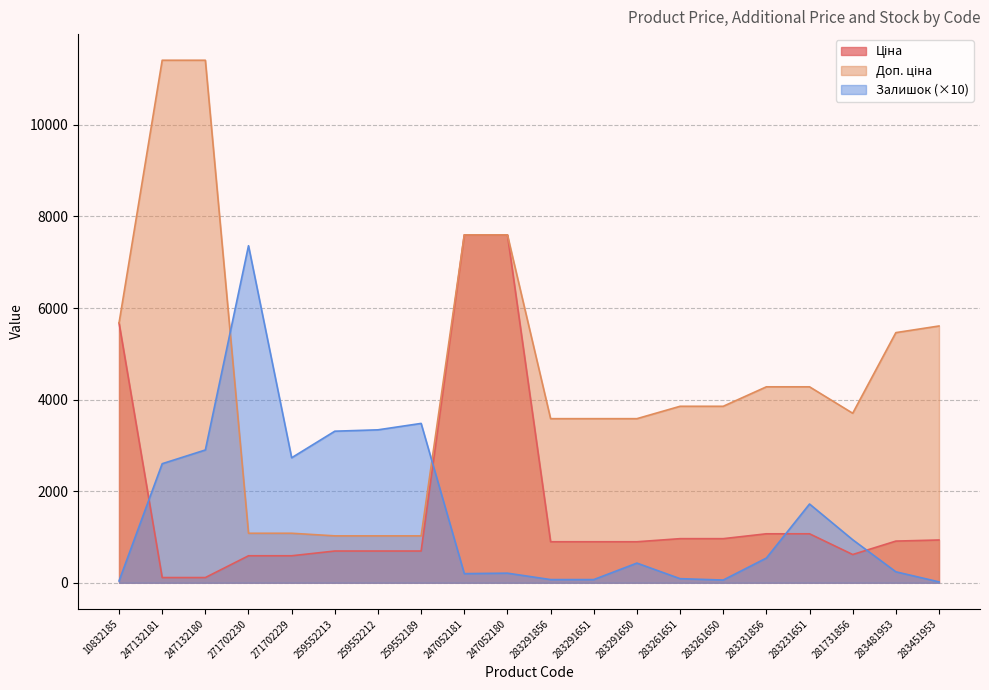

Reading right to left, what are all the values shown in this chart?

Ціна: 283451953=934.5	283481953=910.4	281731856=617.0	283231651=1069.8	283231856=1069.8	283261650=963.5	283261651=963.5	283291650=895.9	283291651=895.9	283291856=895.9	247052180=7596.5	247052181=7596.5	259552189=693.7	259552212=693.7	259552213=693.7	271702229=589.9	271702230=589.9	247132180=114.1	247132181=114.1	10832185=5673.8
Доп. ціна: 283451953=5607.2	283481953=5462.3	281731856=3701.9	283231651=4279.1	283231856=4279.1	283261650=3854.0	283261651=3854.0	283291650=3583.6	283291651=3583.6	283291856=3583.6	247052180=7596.5	247052181=7596.5	259552189=1024.6	259552212=1024.6	259552213=1024.6	271702229=1081.7	271702230=1081.7	247132180=11410.0	247132181=11410.0	10832185=5673.8
Залишок: 283451953=20.0	283481953=240.0	281731856=940.0	283231651=1720.0	283231856=540.0	283261650=60.0	283261651=90.0	283291650=430.0	283291651=70.0	283291856=70.0	247052180=210.0	247052181=200.0	259552189=3480.0	259552212=3340.0	259552213=3310.0	271702229=2730.0	271702230=7360.0	247132180=2900.0	247132181=2600.0	10832185=40.0